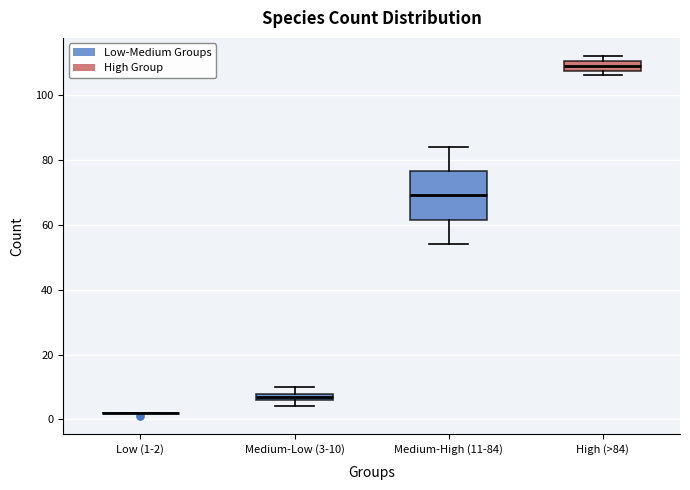

Which box is the tallest, from its lower edge to its upper edge?

Medium-High (11-84)